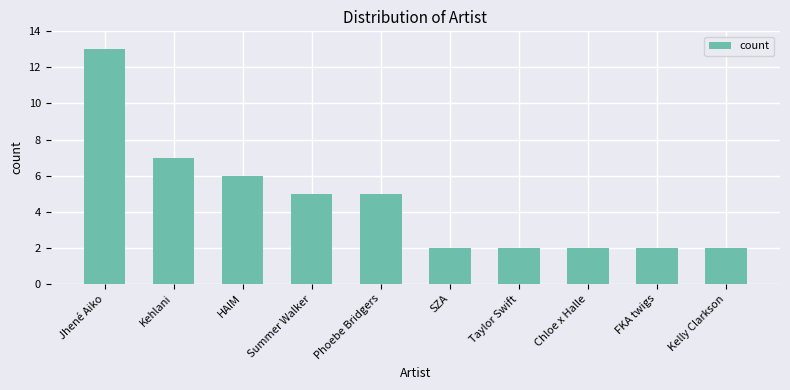

What is the average value?

5